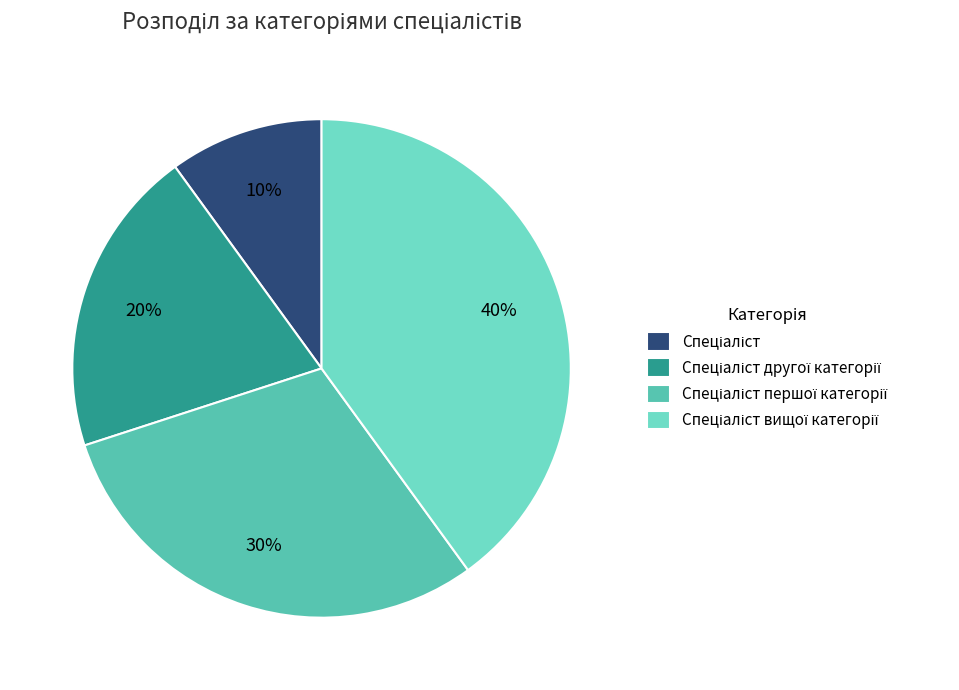

To the nearest percent, what is the difference between the Спеціаліст другої категорії and Спеціаліст slice percentages?

10%